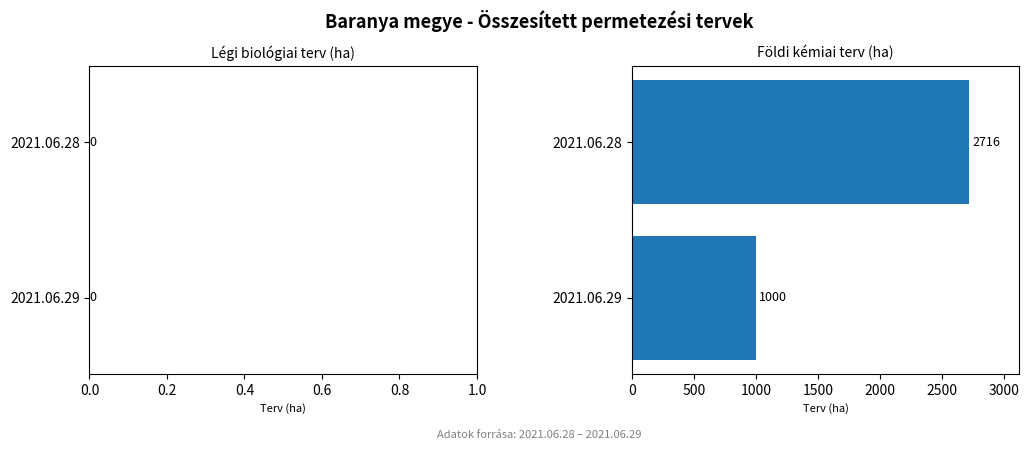

What is the ratio of the value at 2021.06.28 to the value at 2021.06.29?

2.7